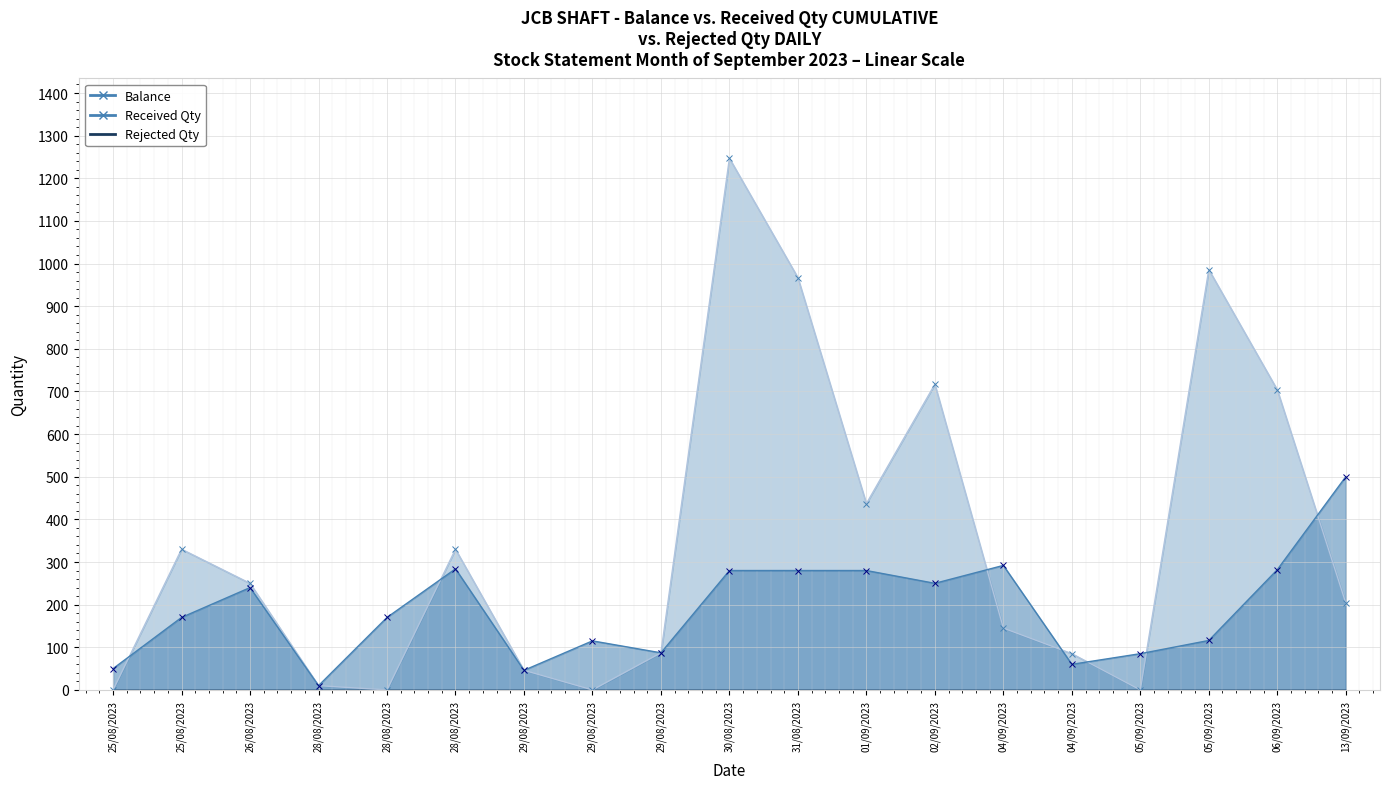

Which series ends up on top after the final intersection of Received Qty and Balance?

Received Qty